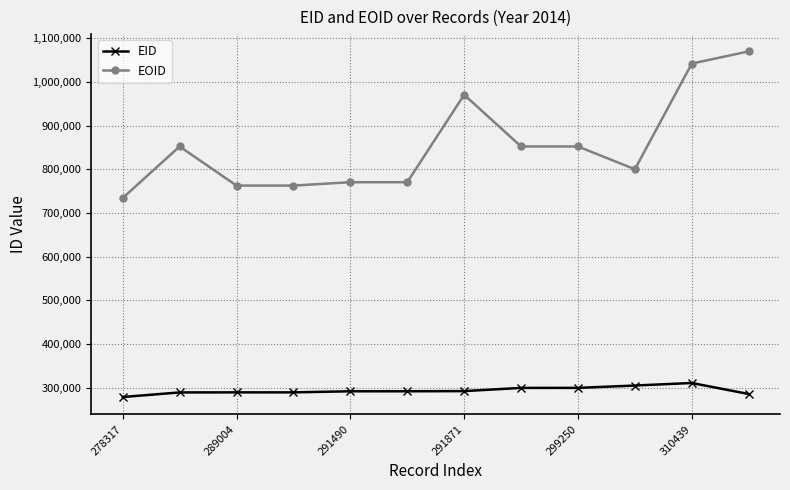

How many series are shown in this chart?

2